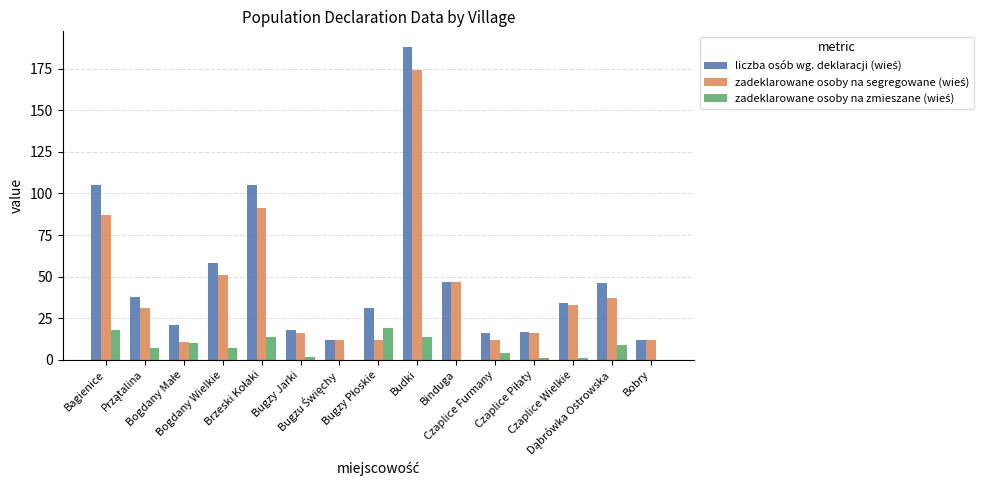

At Bugzu Święchy, list the series in order from smallest to largest.

zadeklarowane osoby na zmieszane (wieś), liczba osób wg. deklaracji (wieś), zadeklarowane osoby na segregowane (wieś)